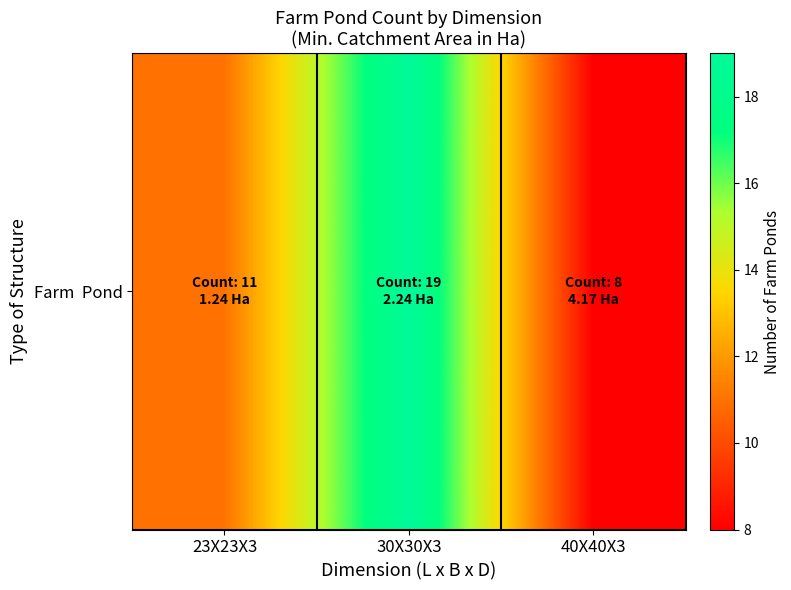

What is the average value?

13